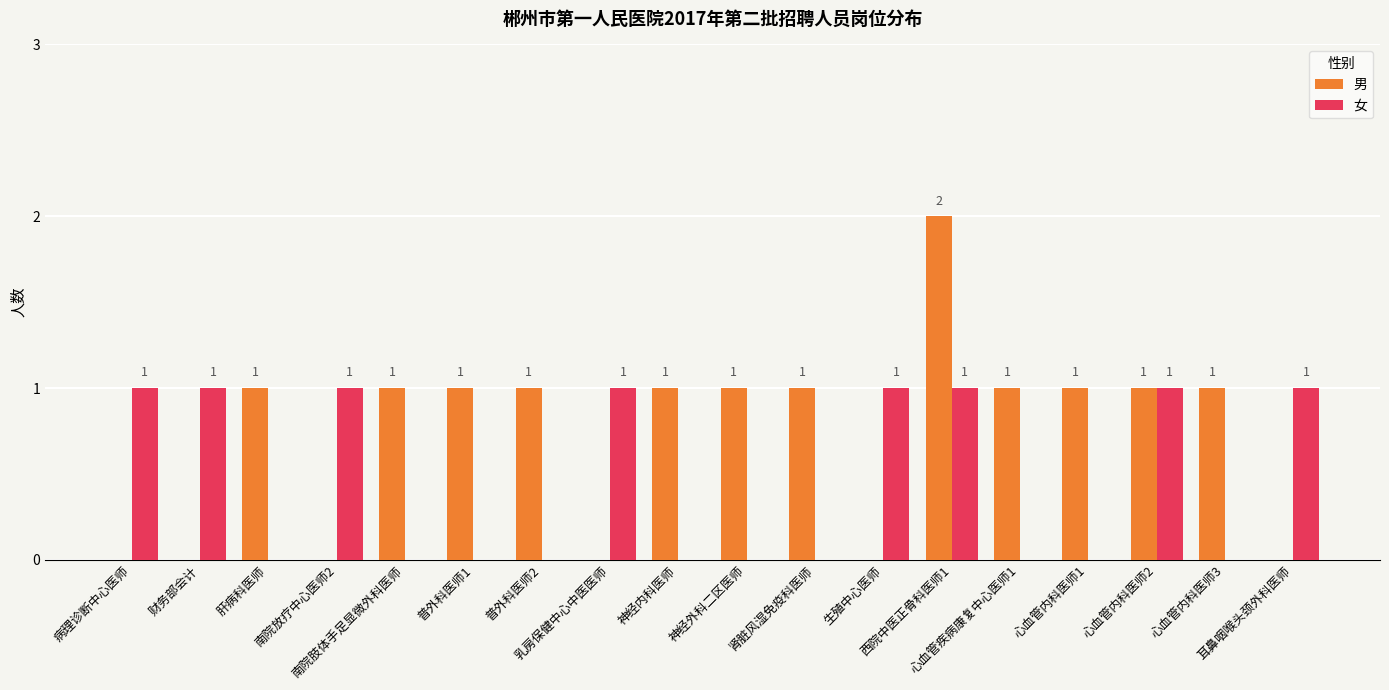

Which category has the highest value across all series?

西院中医正骨科医师1